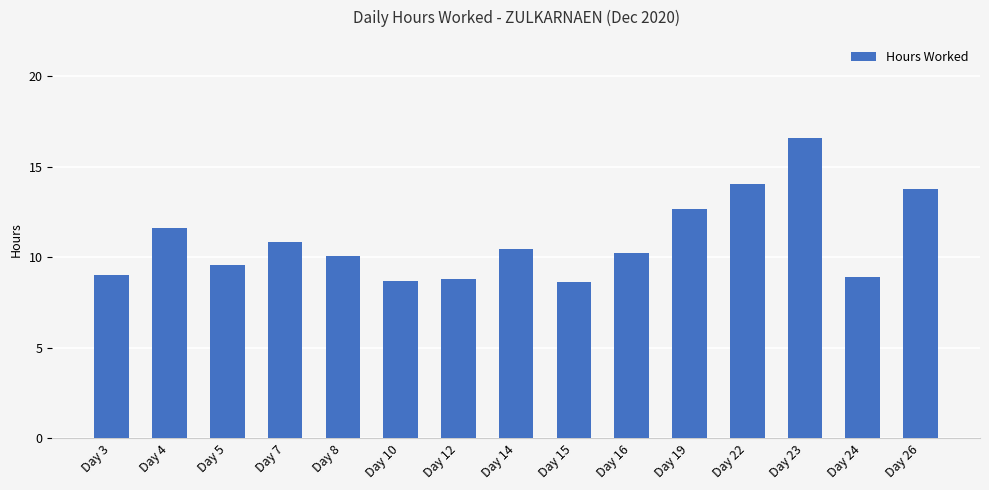

What is the greatest value displayed?

16.6